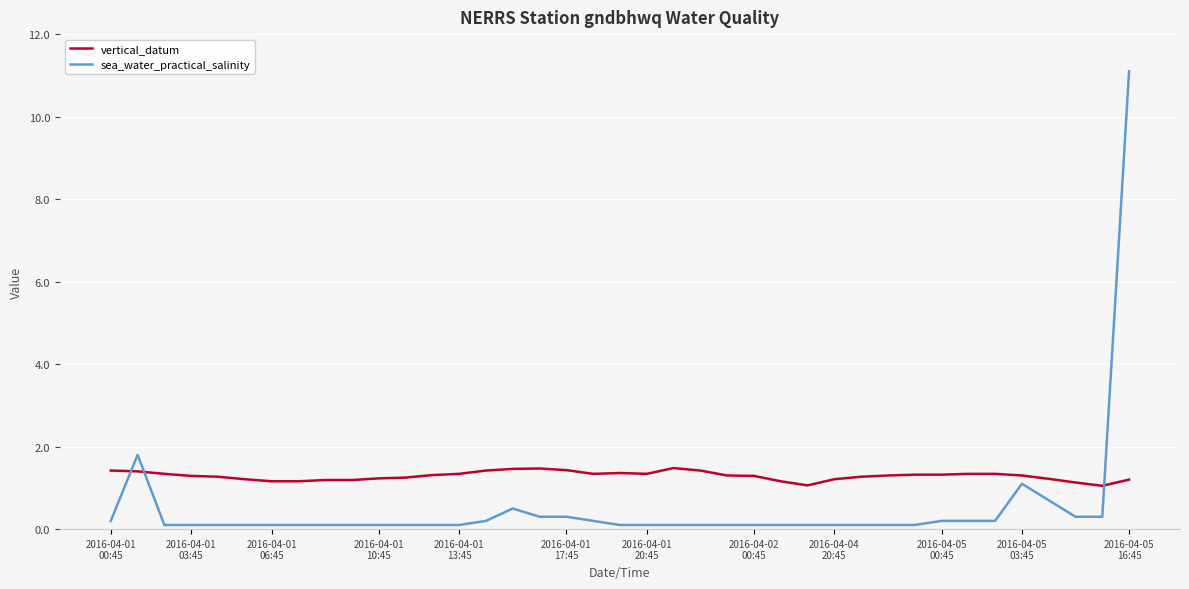

How many vertical_datum values are between 1 and 2?

39